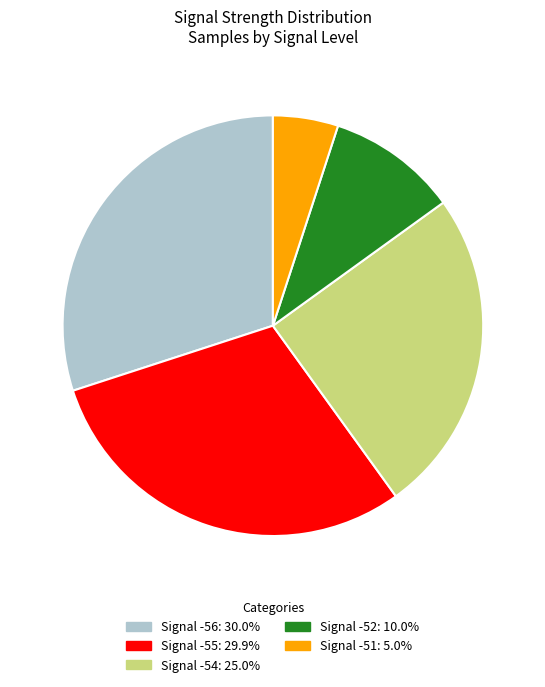

Is there a majority slice in this chart?

No